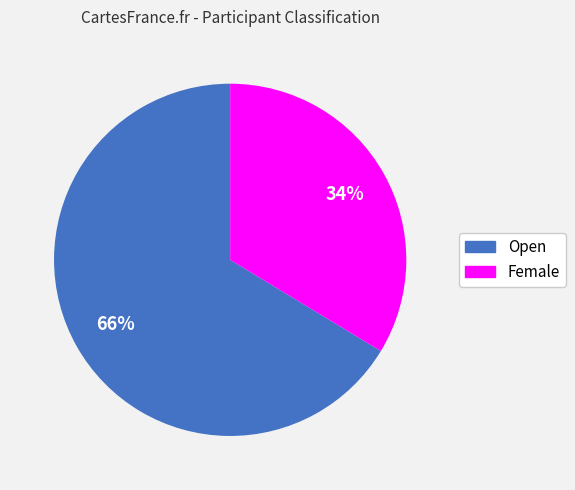

Approximately how many times larger is the value at Female compared to Open?

0.5